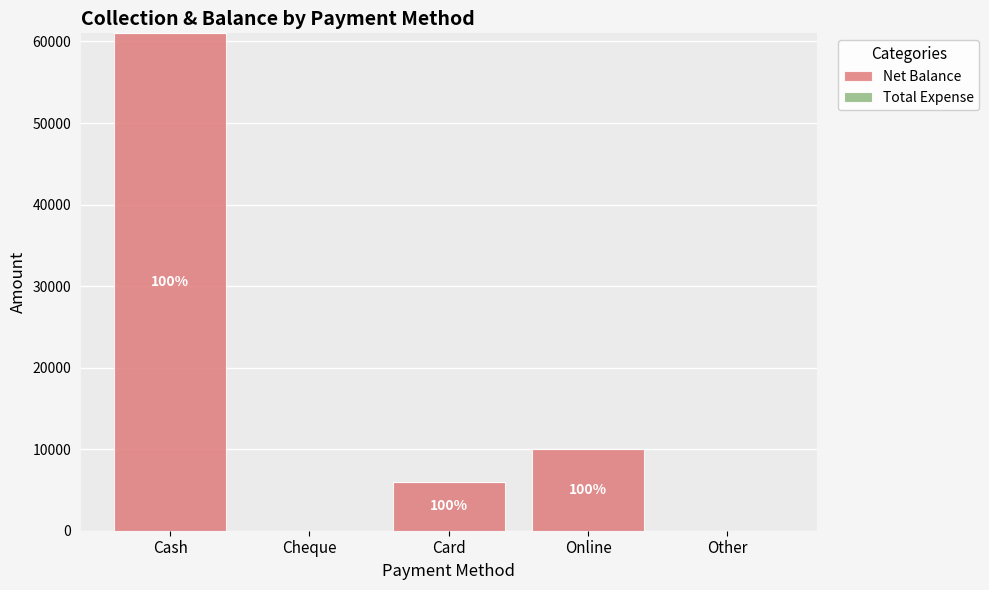

Are the bars horizontal?

No